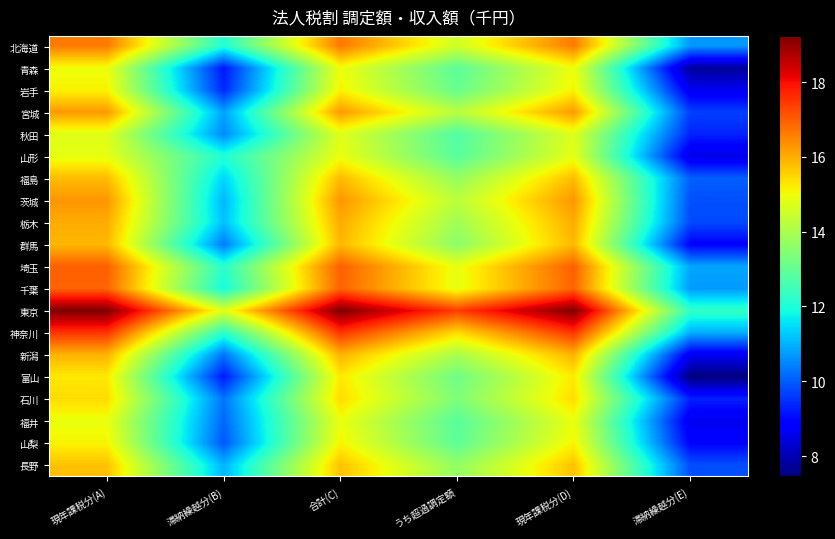

Which series has the largest total across all categories?

東京